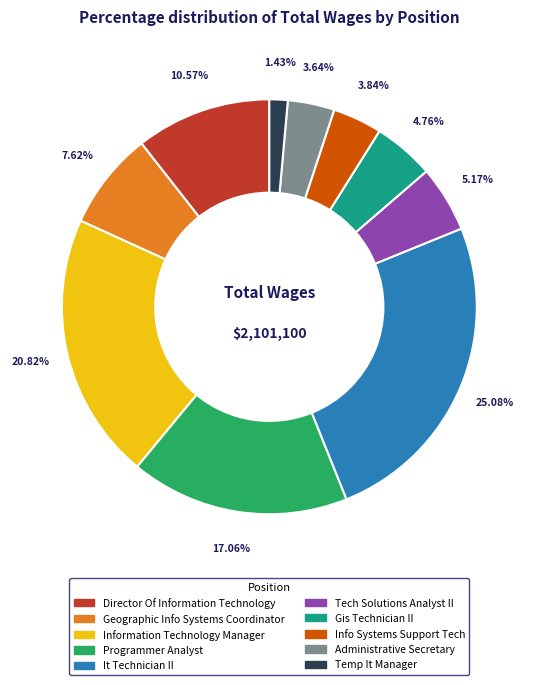

To the nearest percent, what is the combined percentage of Director Of Information Technology and Tech Solutions Analyst II?

16%